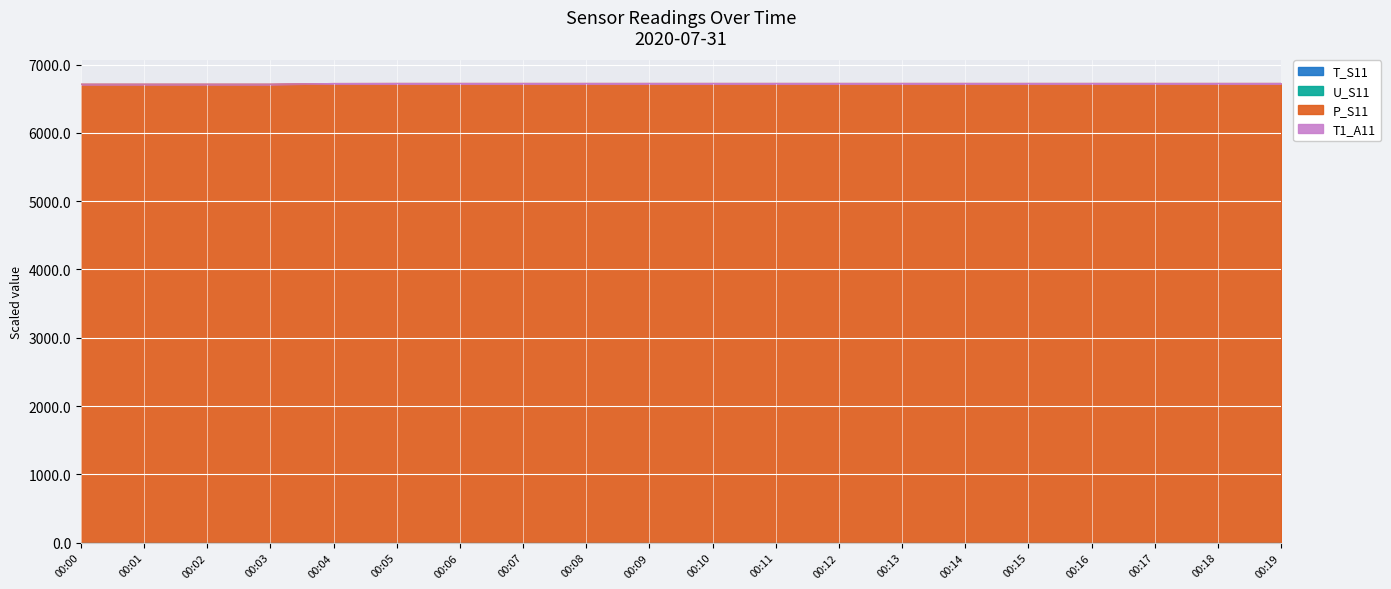

True or false: T_S11 has more than 0 interior local peaks.

False